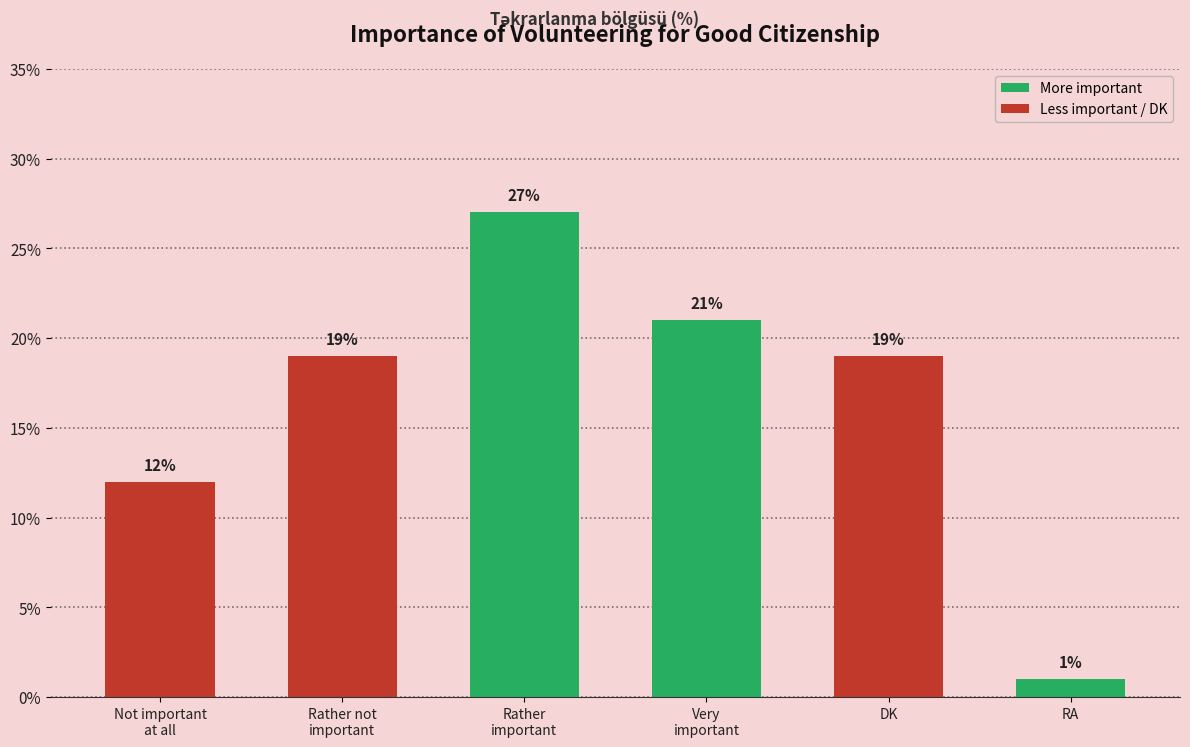

What is the approximate value at Rather not important than important, to the nearest 5?

20